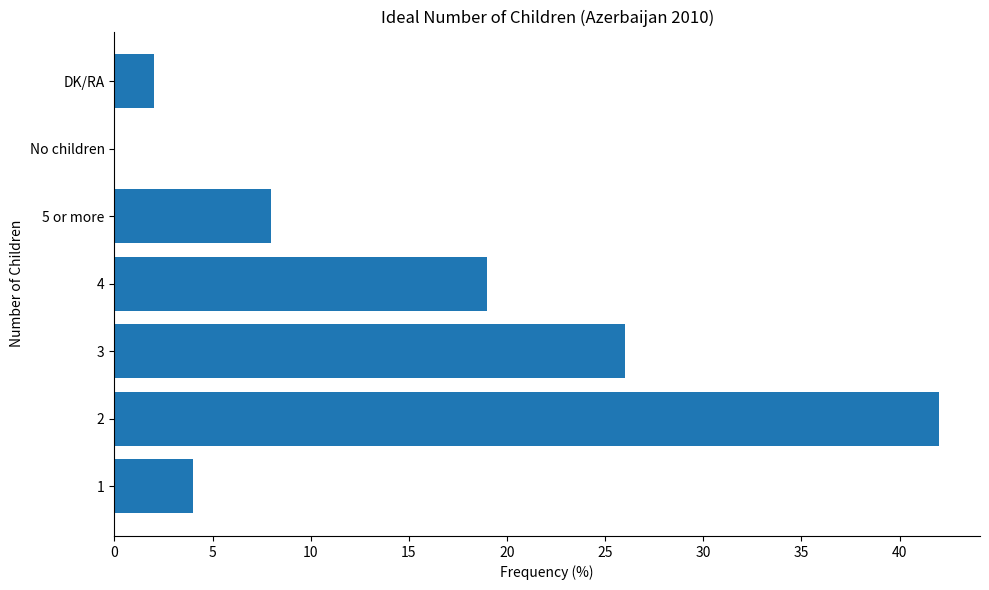

What is the maximum value shown in the chart?

42